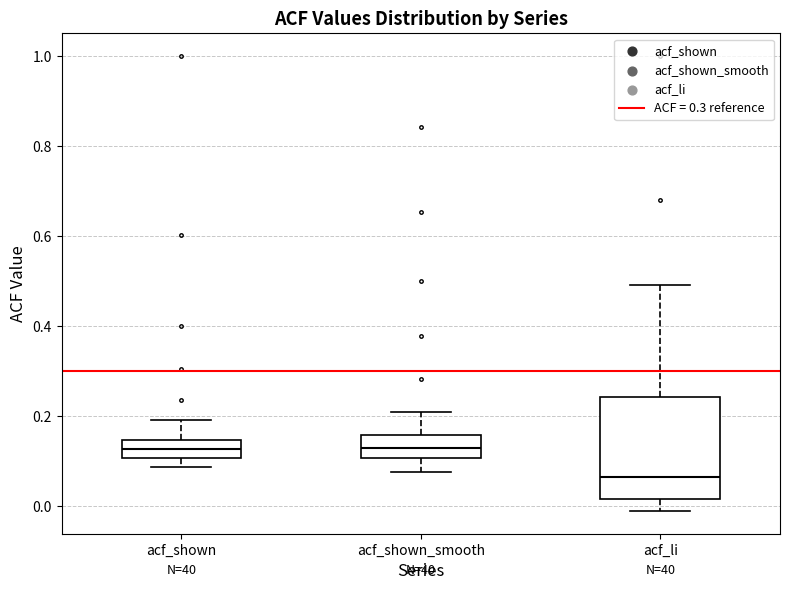

Where is the lower edge of the box for acf_shown_smooth on the y-axis? The values are not printed on the chart, so give them approximately, as read against the axis.

0.10